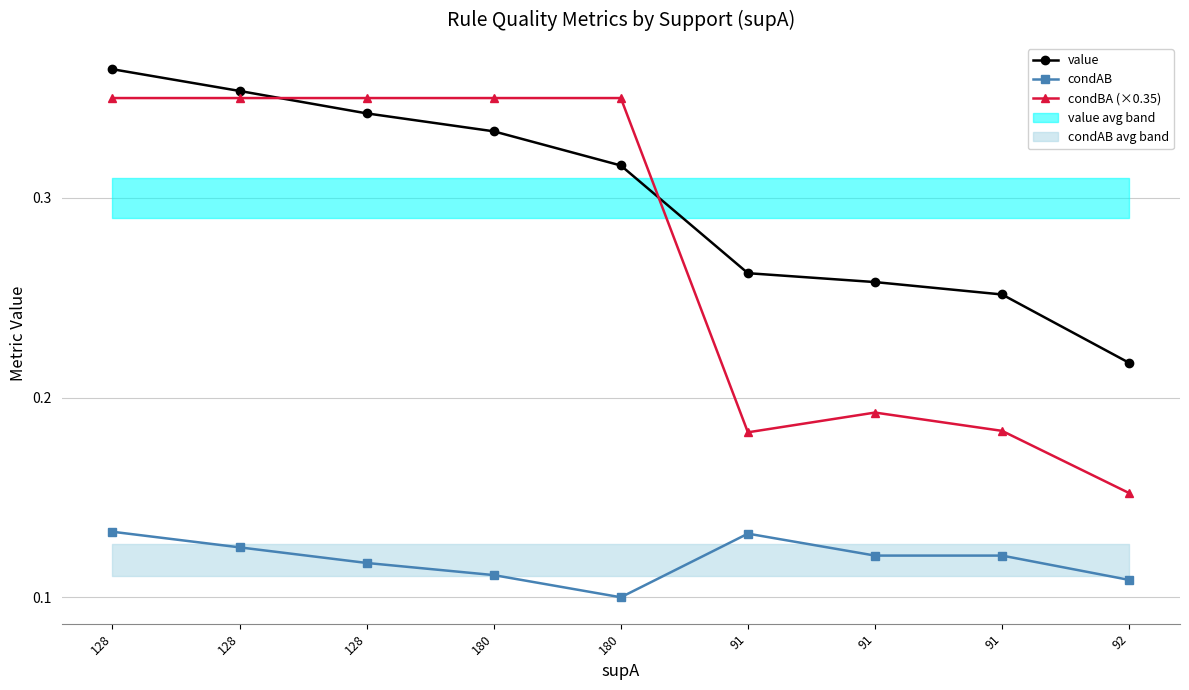

What are all the series names shown in the legend?

value, condAB, condBA (×0.35)